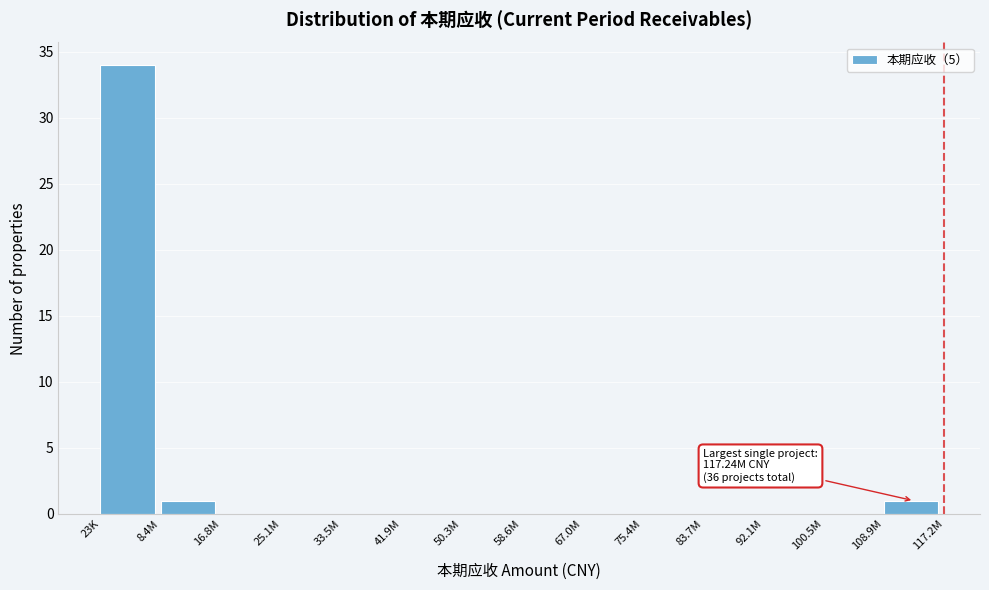

Reading left to right, list all the values displayed in this chart.

23K=34	8.4M=1	16.8M=0	25.1M=0	33.5M=0	41.9M=0	50.3M=0	58.6M=0	67.0M=0	75.4M=0	83.7M=0	92.1M=0	100.5M=0	108.9M=1